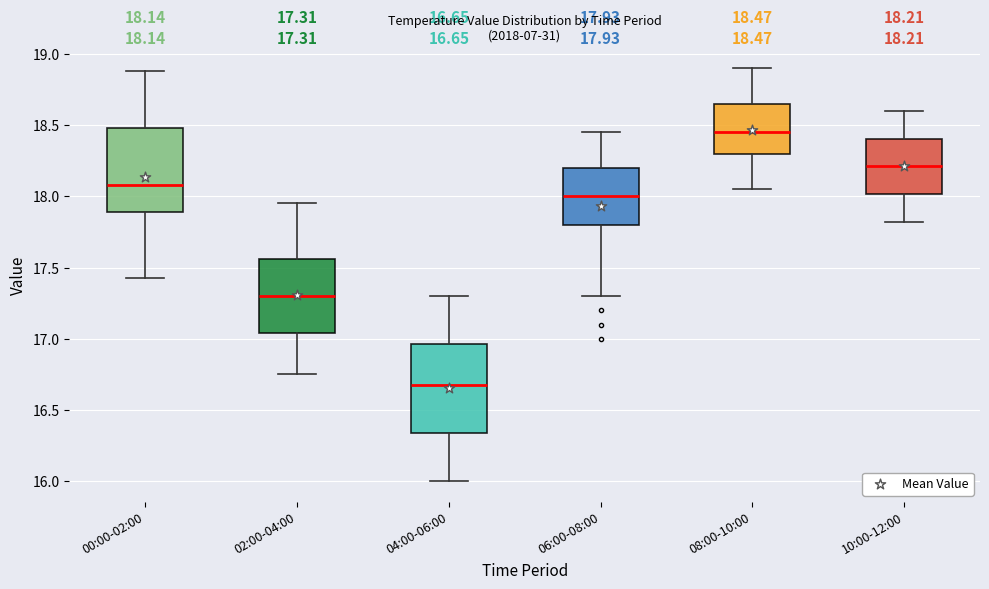

Which box has the lowest median line?

04:00-06:00